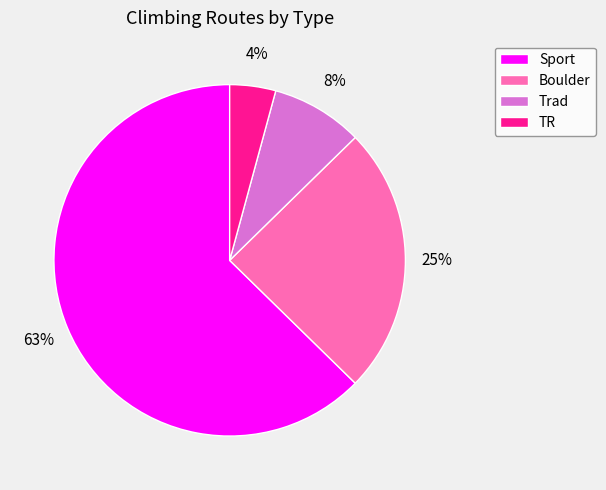

True or false: TR accounts for 4% of the total.

True